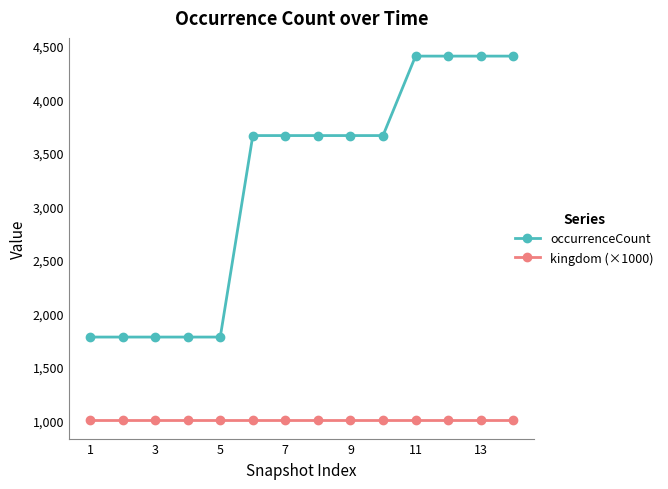

Which series has the widest spread of values?

occurrenceCount